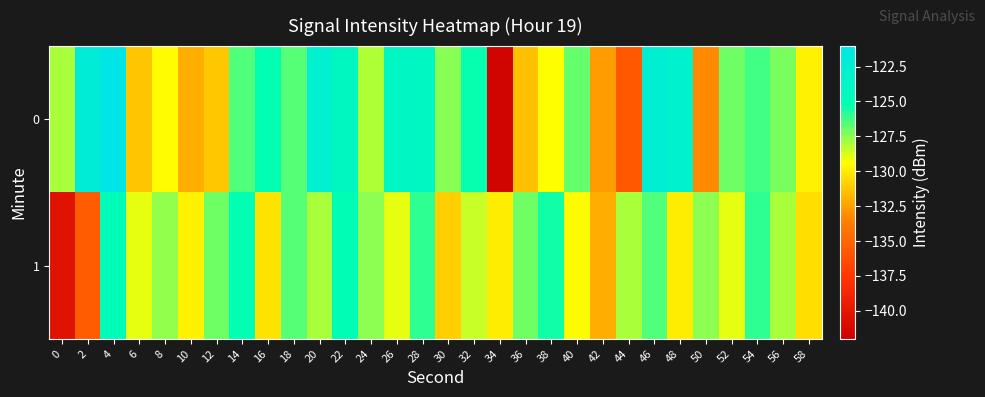

Reading left to right, what are all the values shown in this chart?

0: 0=-128.0	2=-122.2	4=-121.1	6=-131.3	8=-129.5	10=-132.1	12=-131.2	14=-126.5	16=-125.2	18=-126.6	20=-122.8	22=-124.1	24=-128.1	26=-123.8	28=-123.9	30=-127.5	32=-125.3	34=-141.7	36=-131.4	38=-129.4	40=-126.9	42=-132.6	44=-135.7	46=-122.6	48=-123.1	50=-133.3	52=-127.0	54=-126.3	56=-127.2	58=-129.8
1: 0=-140.4	2=-135.6	4=-124.7	6=-129.0	8=-127.6	10=-129.8	12=-127.0	14=-125.2	16=-130.3	18=-126.6	20=-128.0	22=-125.0	24=-127.5	26=-129.0	28=-126.0	30=-131.0	32=-128.5	34=-130.0	36=-127.0	38=-125.5	40=-129.5	42=-132.0	44=-128.0	46=-126.5	48=-130.0	50=-127.5	52=-129.0	54=-126.0	56=-128.0	58=-130.5